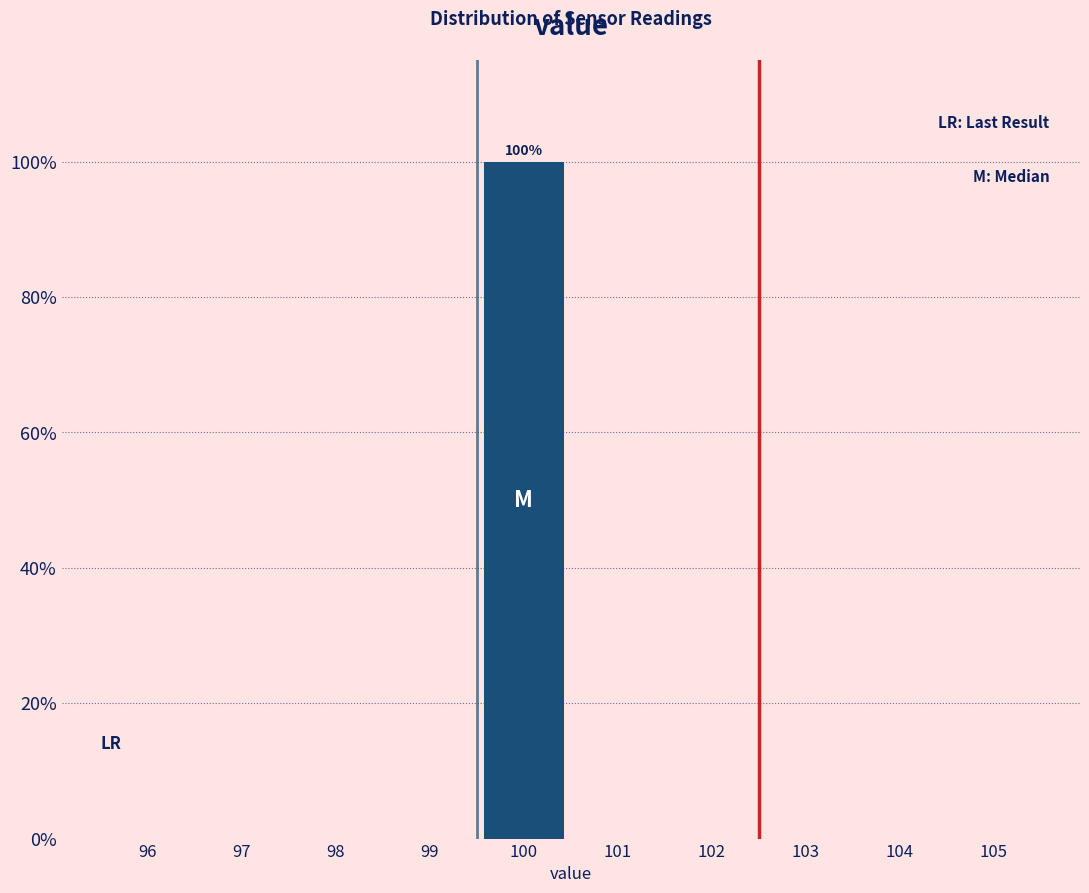

Which range on the x-axis has the tallest bar?

99.5 to 100.5